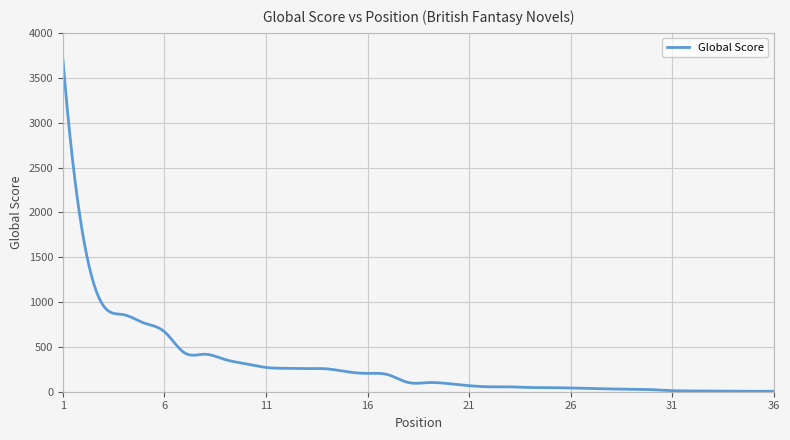

What is the difference between the maximum and minimum values?

3702.4